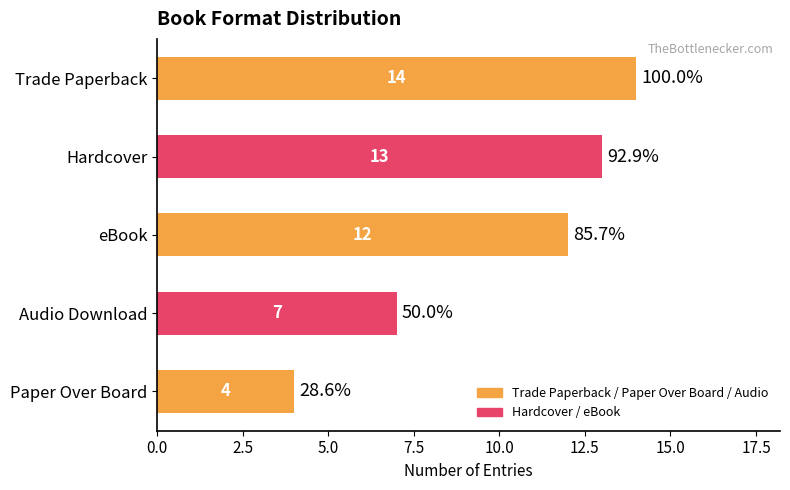

Approximately how many times larger is the value at Hardcover compared to Trade Paperback?

0.9